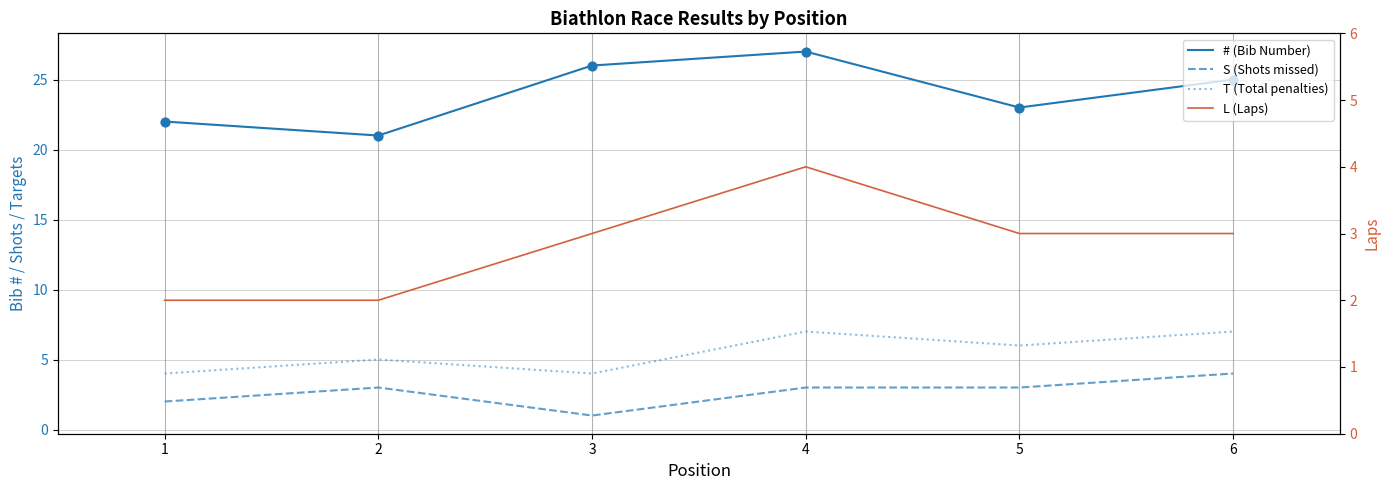

At which category is the sum across all series the highest?

4